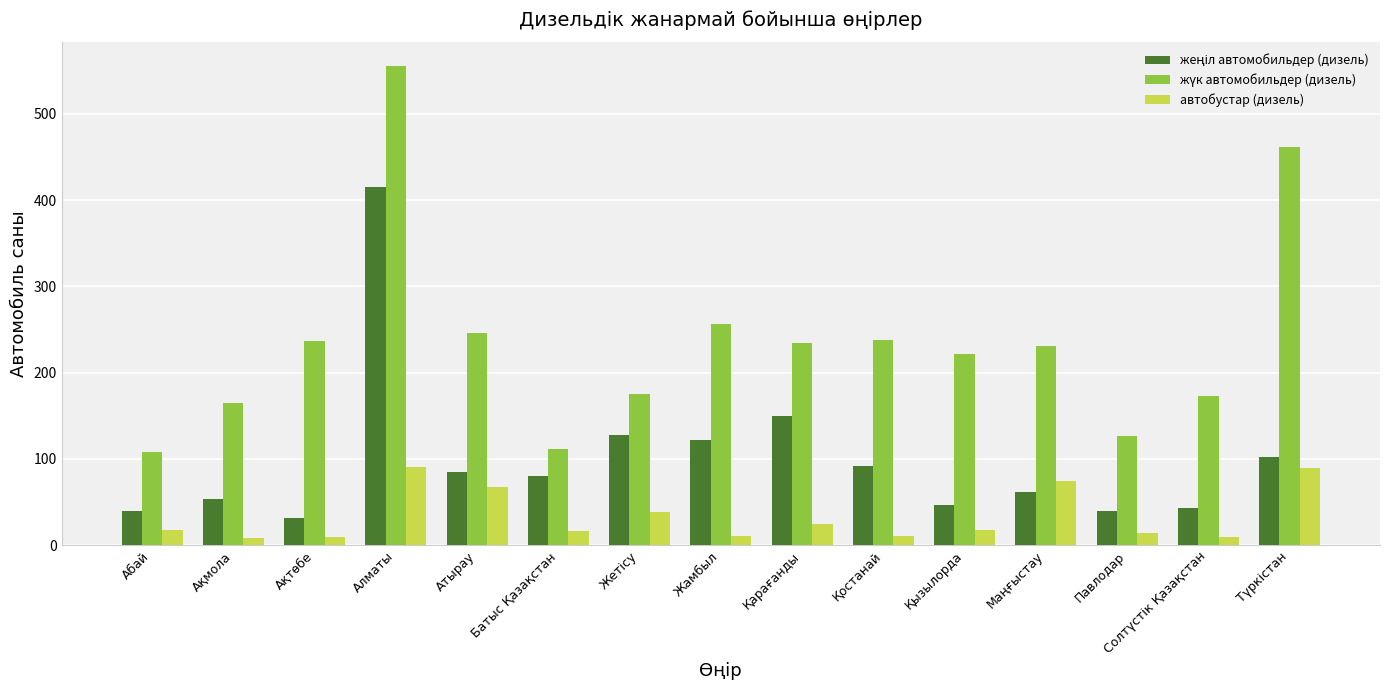

What is the difference between the highest and lowest values at Қызылорда?

204